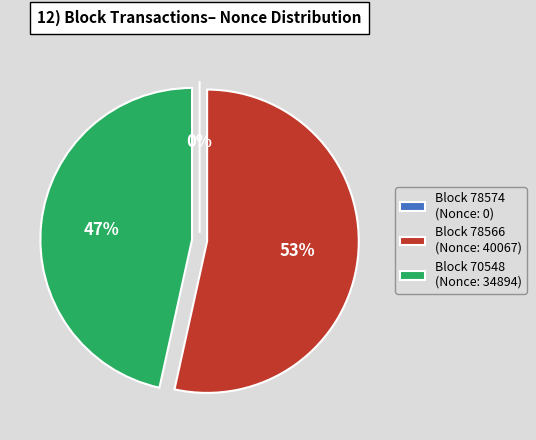

Which slice represents more than half of the pie?

78566